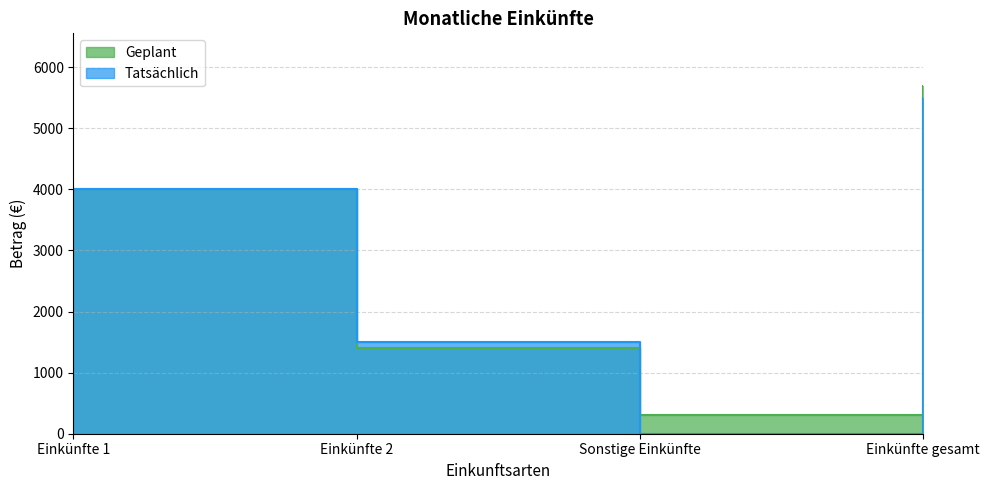

Between which two adjacent categories do Geplant and Tatsächlich first intersect?

Einkünfte 2 and Sonstige Einkünfte